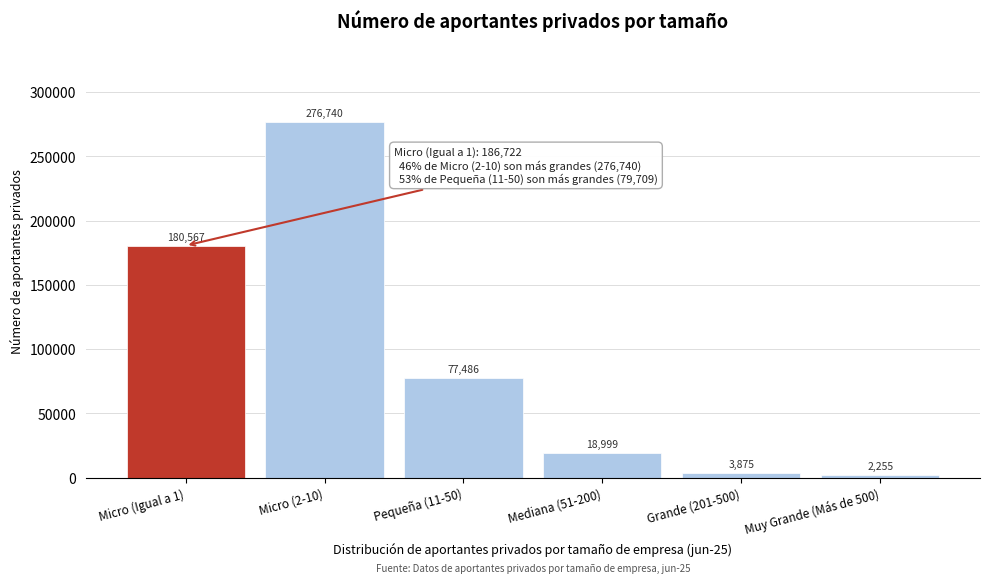

Reading left to right, extract all data points from this chart.

180567	276740	77486	18999	3875	2255